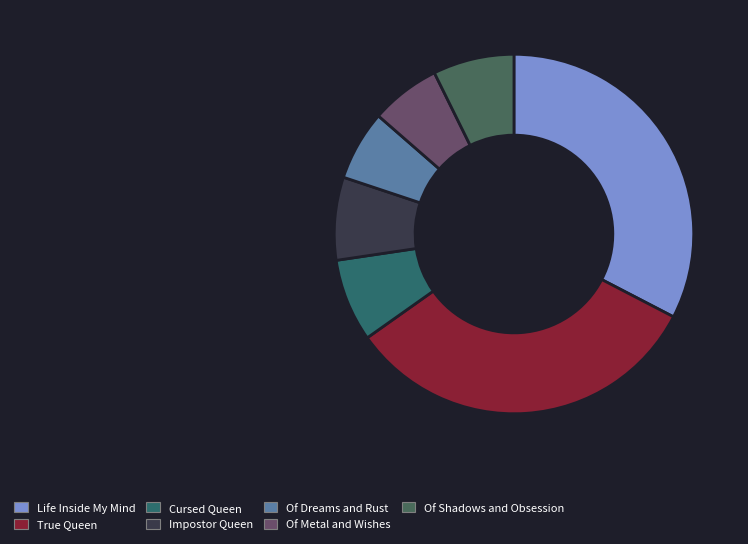

What percentage is the Cursed Queen slice, to the nearest percent?

7%